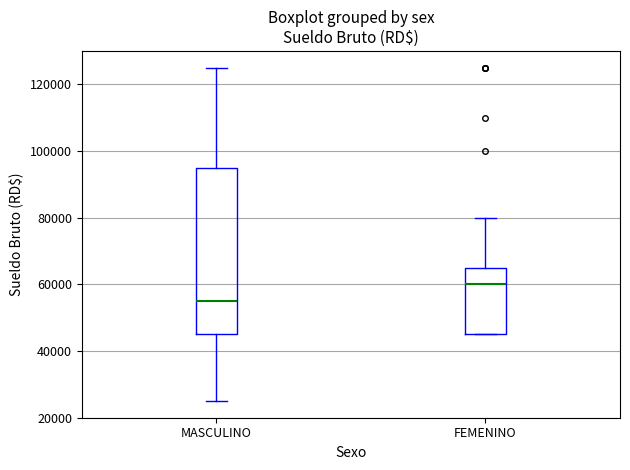

Reading left to right, read every box against the y-axis: the position of its median line, the range the box covers, and the ends of its whiskers. The values are not printed on the chart, so give them approximately, as read against the axis.

MASCULINO: median 56000, box 46000 to 96000, whiskers 26000 to 126000
FEMENINO: median 60000, box 46000 to 66000, whiskers 46000 to 80000